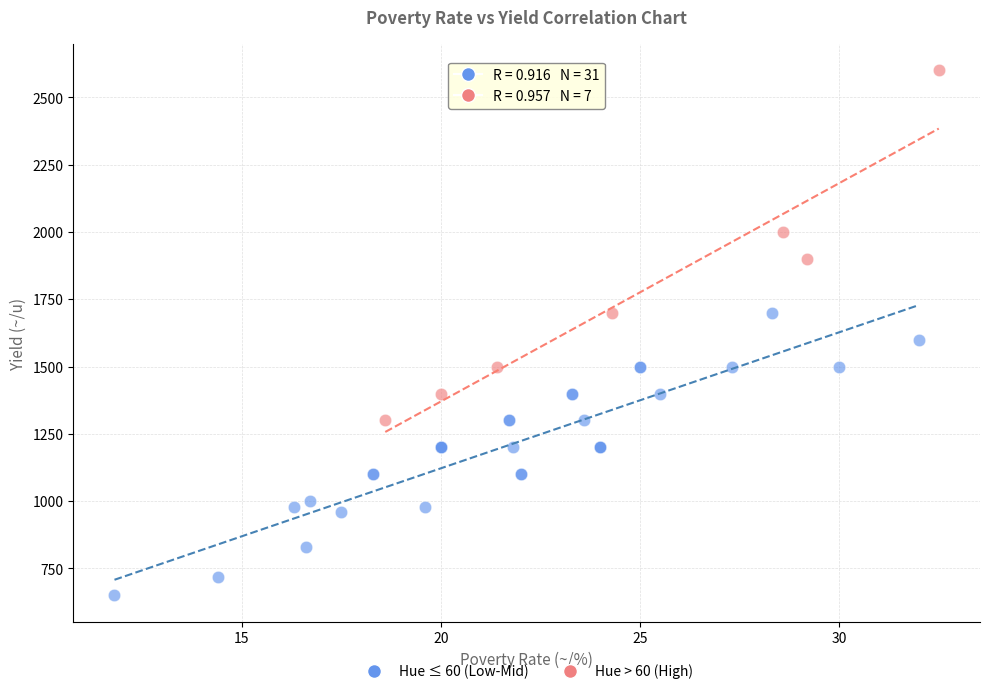

What are all the series names shown in the legend?

Hue ≤ 60 (Low-Mid), Hue > 60 (High)